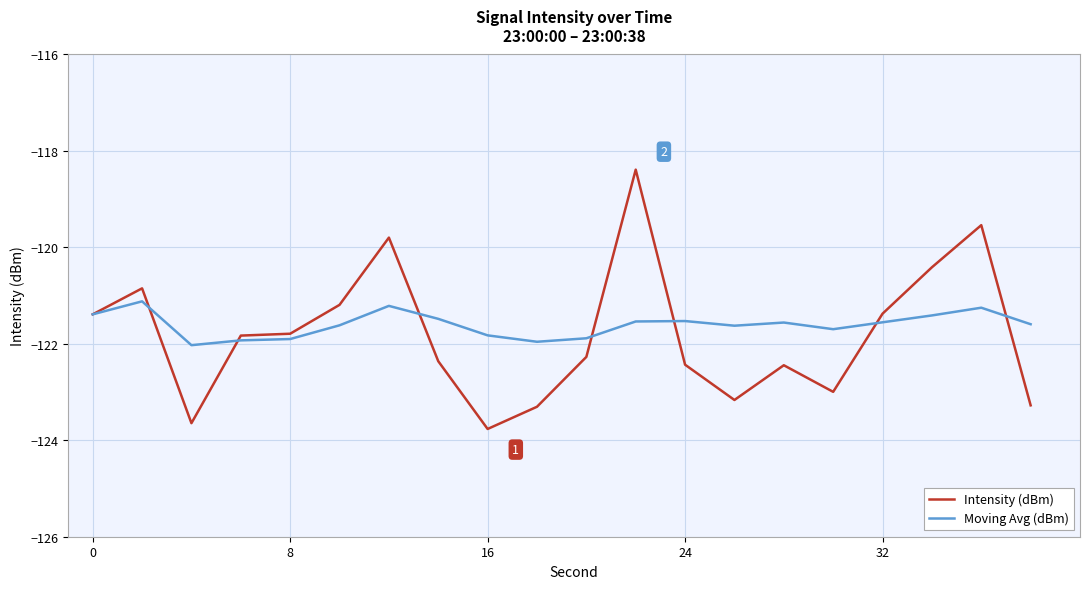

What is the minimum value shown in the chart?

-123.8